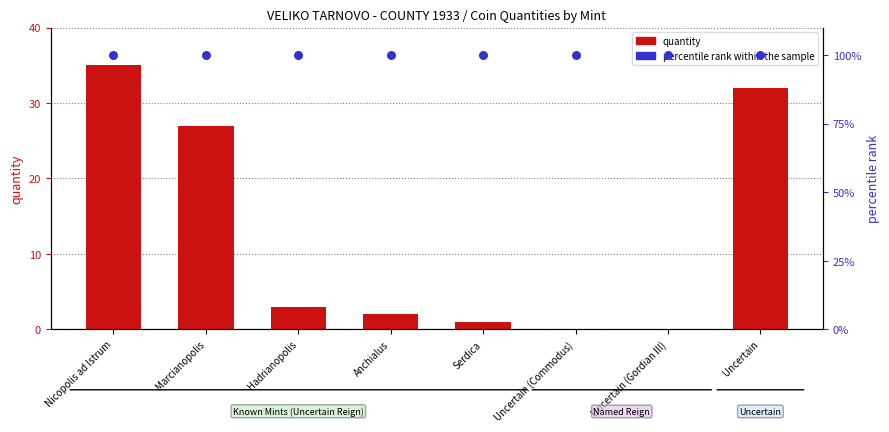

What are all the series names shown in the legend?

quantity, percentile rank within the sample